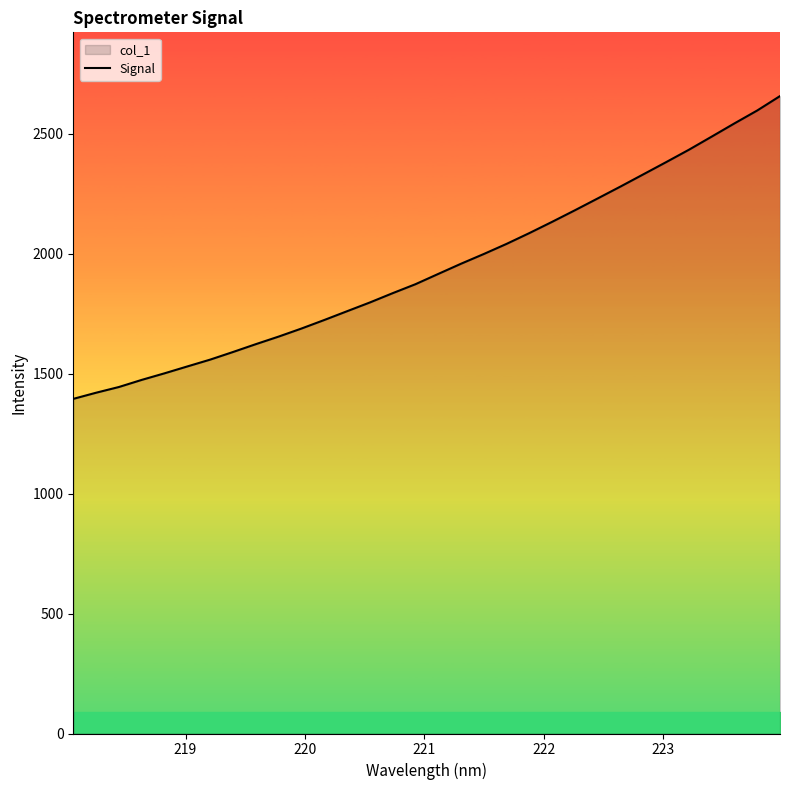

What is the difference between the maximum and minimum values?

1262.4